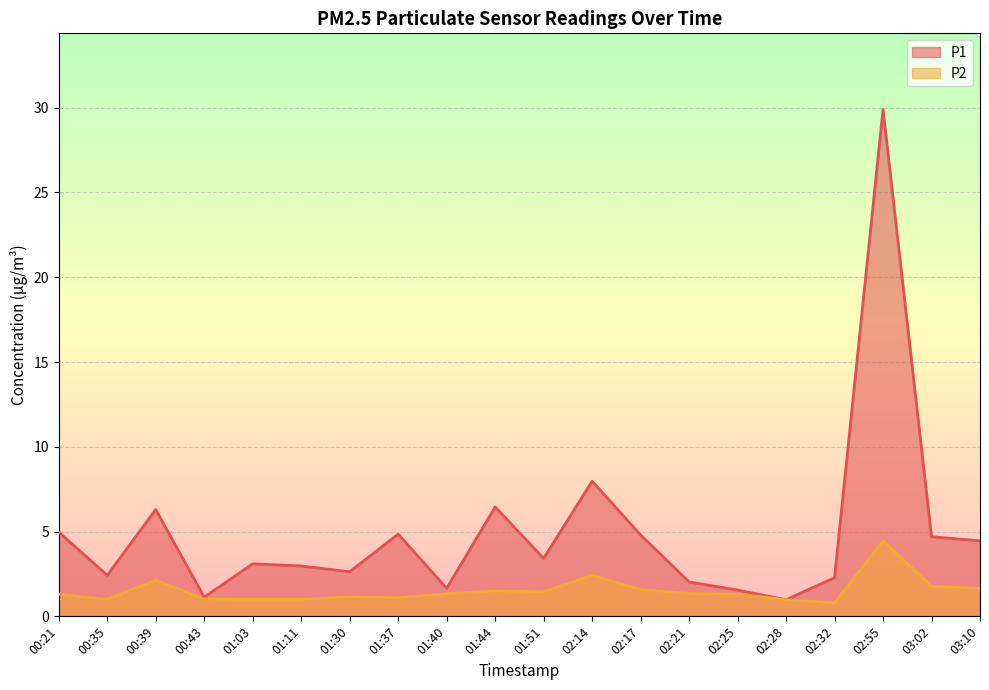

Does the chart display data point markers on the line(s)?

No